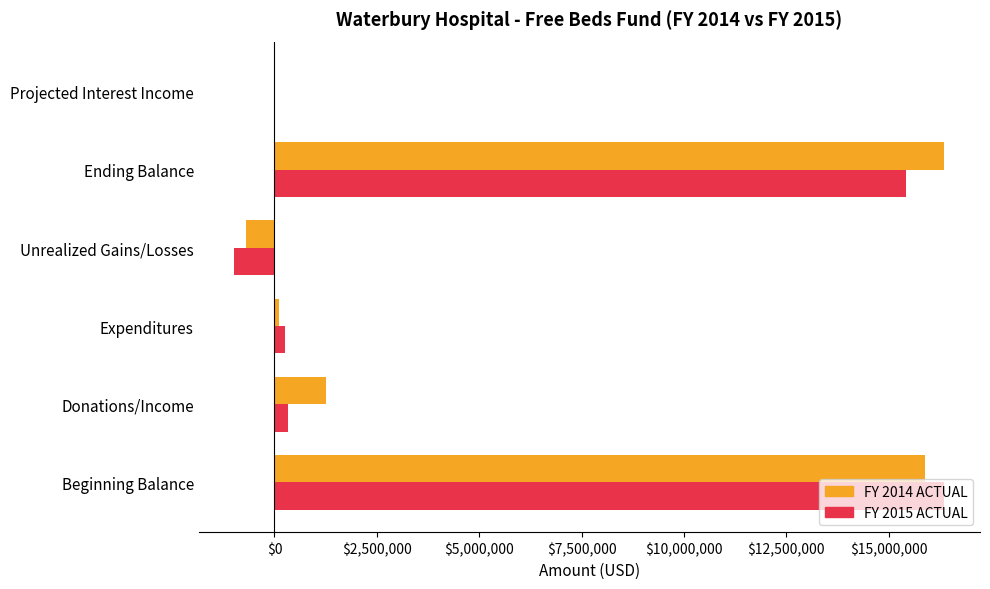

How many data points in FY 2014 ACTUAL are above 1263370?

3